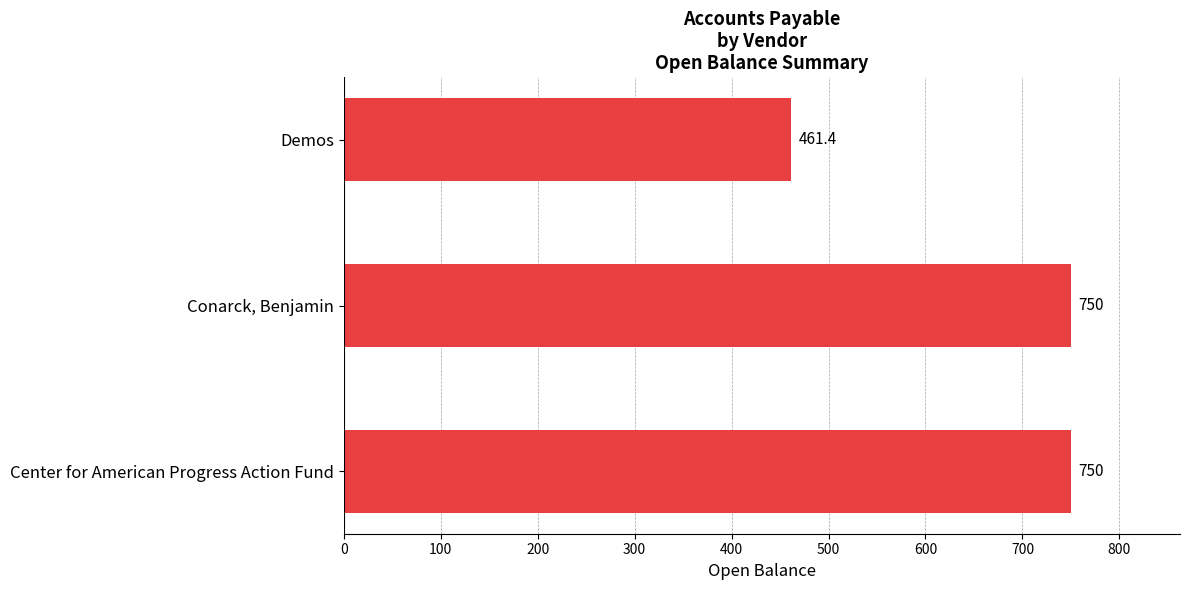

Reading bottom to top, extract all data points from this chart.

750.0	750.0	461.4